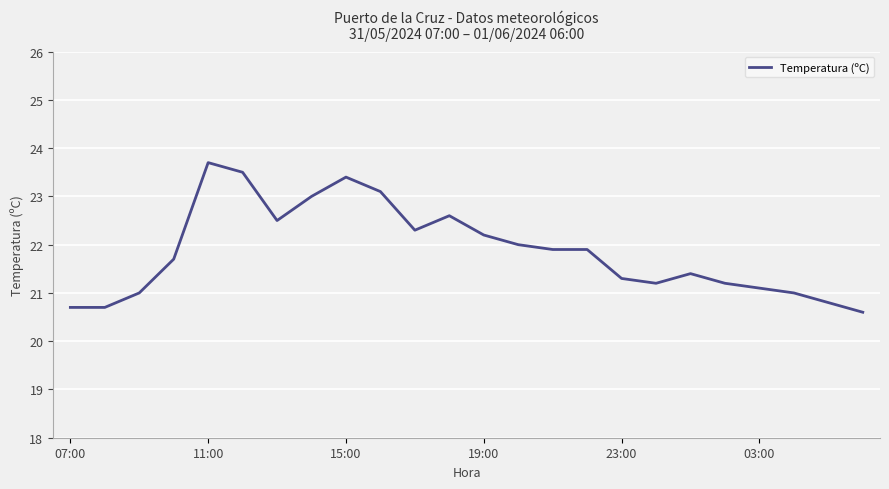

What is the minimum value shown in the chart?

20.6